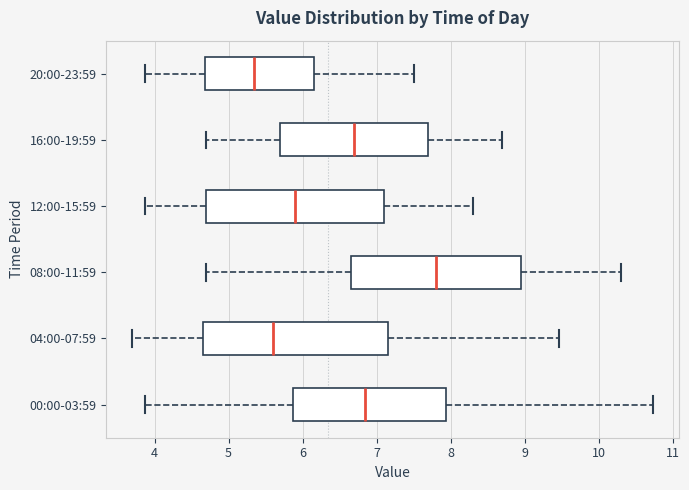

Reading bottom to top, read every box against the x-axis: the position of its median line, the range the box covers, and the ends of its whiskers. The values are not printed on the chart, so give them approximately, as read against the axis.

00:00-03:59: median 6.9, box 5.9 to 7.9, whiskers 3.9 to 10.7
04:00-07:59: median 5.6, box 4.7 to 7.2, whiskers 3.7 to 9.5
08:00-11:59: median 7.8, box 6.7 to 9.0, whiskers 4.7 to 10.3
12:00-15:59: median 5.9, box 4.7 to 7.1, whiskers 3.9 to 8.3
16:00-19:59: median 6.7, box 5.7 to 7.7, whiskers 4.7 to 8.7
20:00-23:59: median 5.4, box 4.7 to 6.2, whiskers 3.9 to 7.5